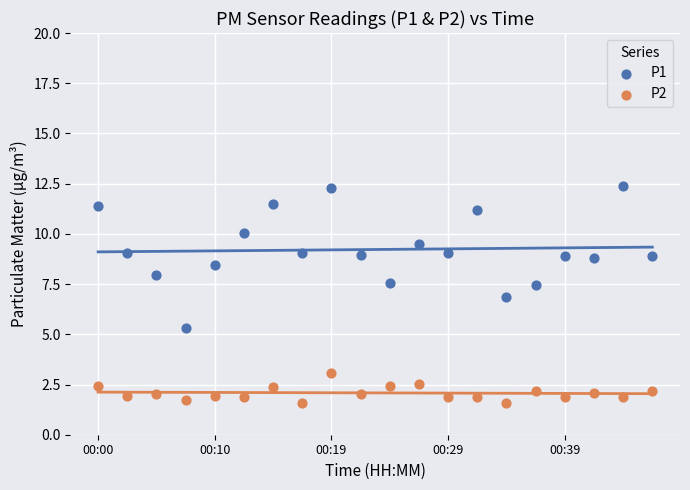

Which series reaches the minimum Y coordinate?

P2